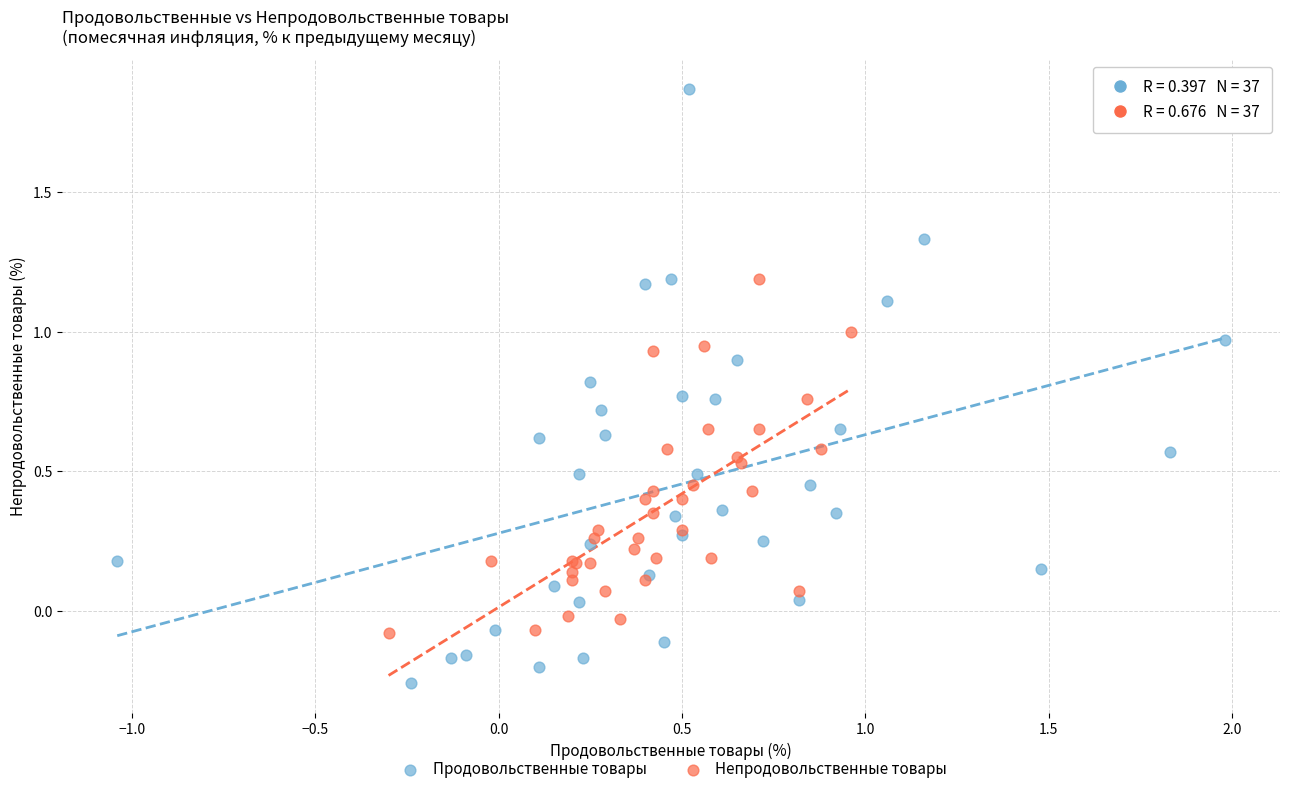

Which series reaches the maximum Y coordinate?

Продовольственные товары